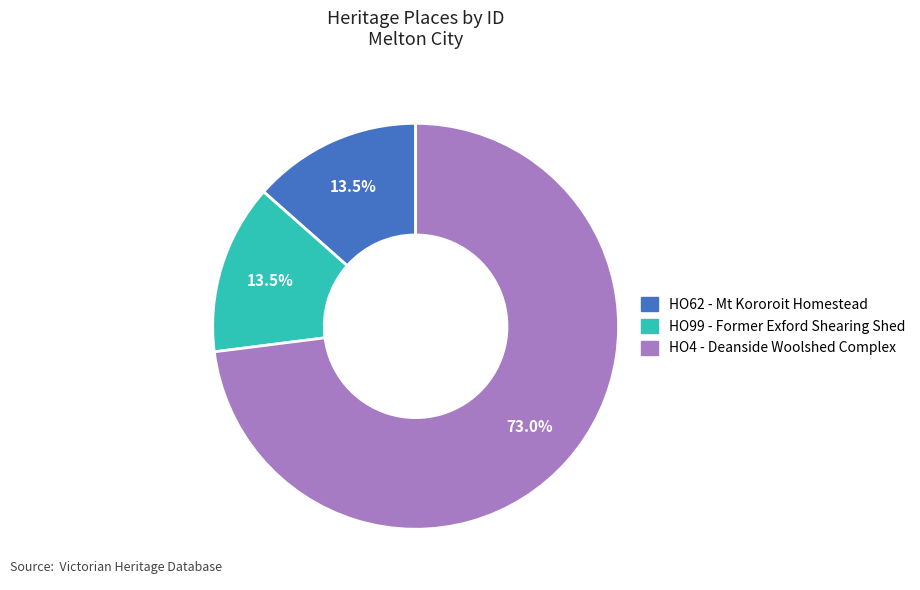

Is there any slice that represents more than half of the pie?

Yes